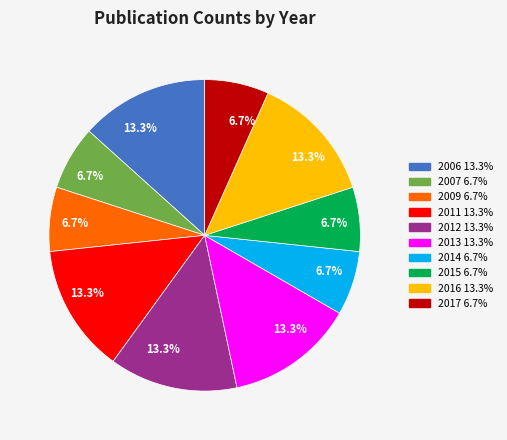

Does any single category account for the majority?

No